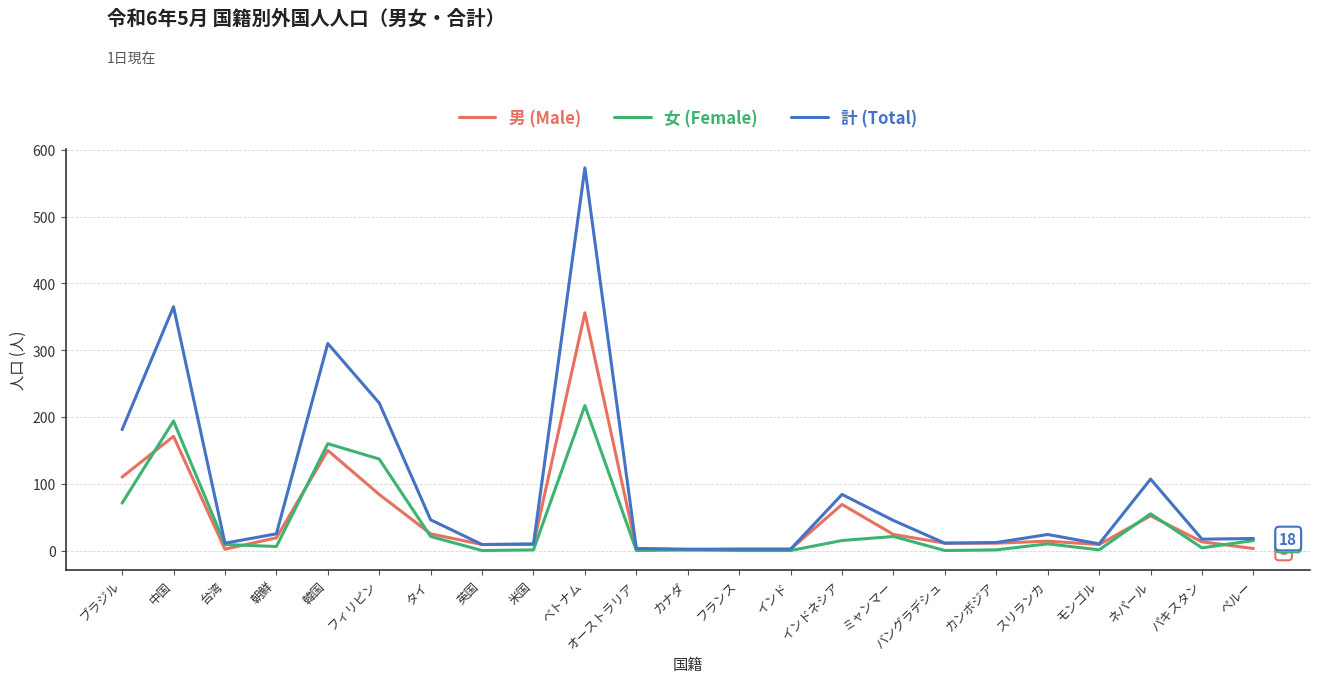

Which series has the largest total across all categories?

計 (Total)